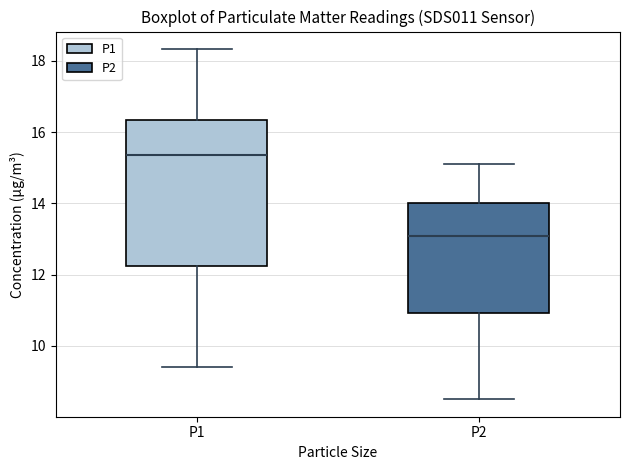

Reading left to right, transcribe this box plot: for each box, give where its median line is, the range the box spans, and where its two whiskers end, as read against the y-axis. The values are not printed on the chart, so give them approximately, as read against the axis.

P1: median 15.4, box 12.2 to 16.4, whiskers 9.4 to 18.4
P2: median 13.0, box 11.0 to 14.0, whiskers 8.6 to 15.2